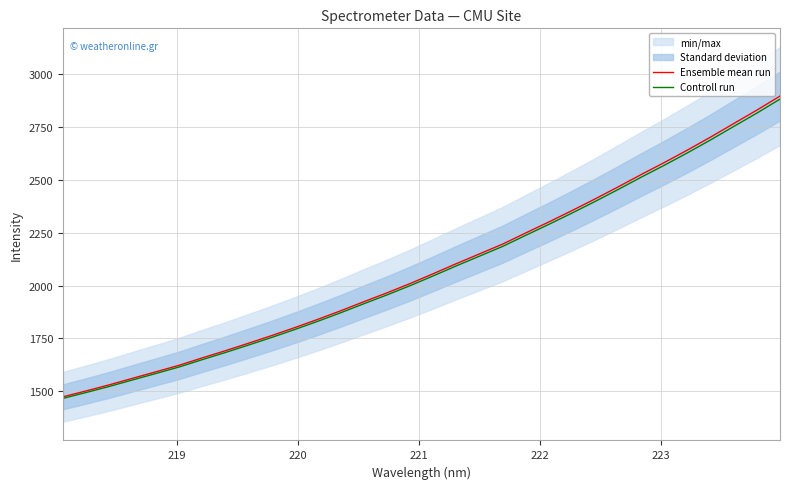

True or false: Controll run has more than 2 interior local peaks.

False